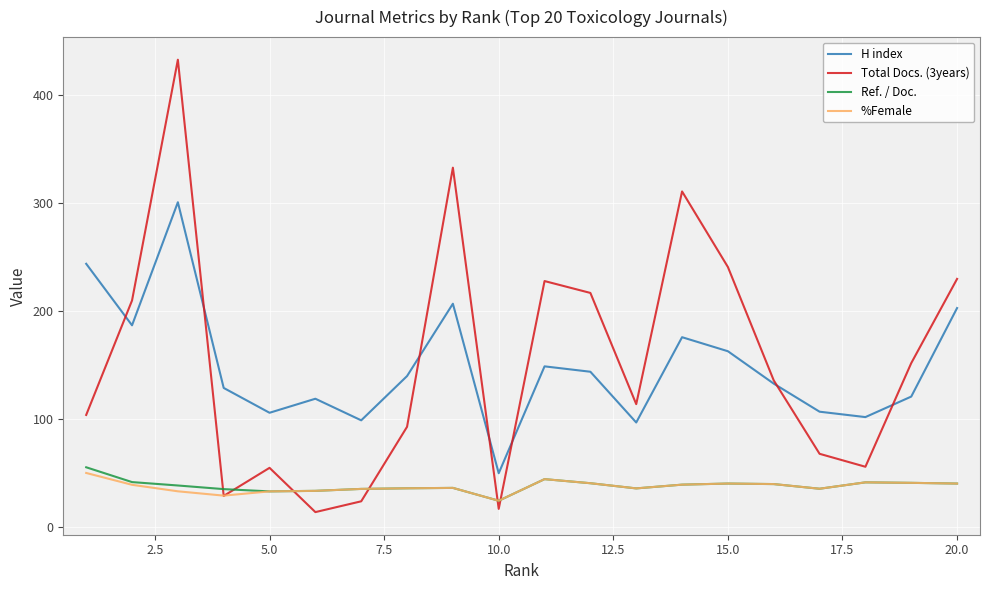

What is the highest value of the H index series?

301.0